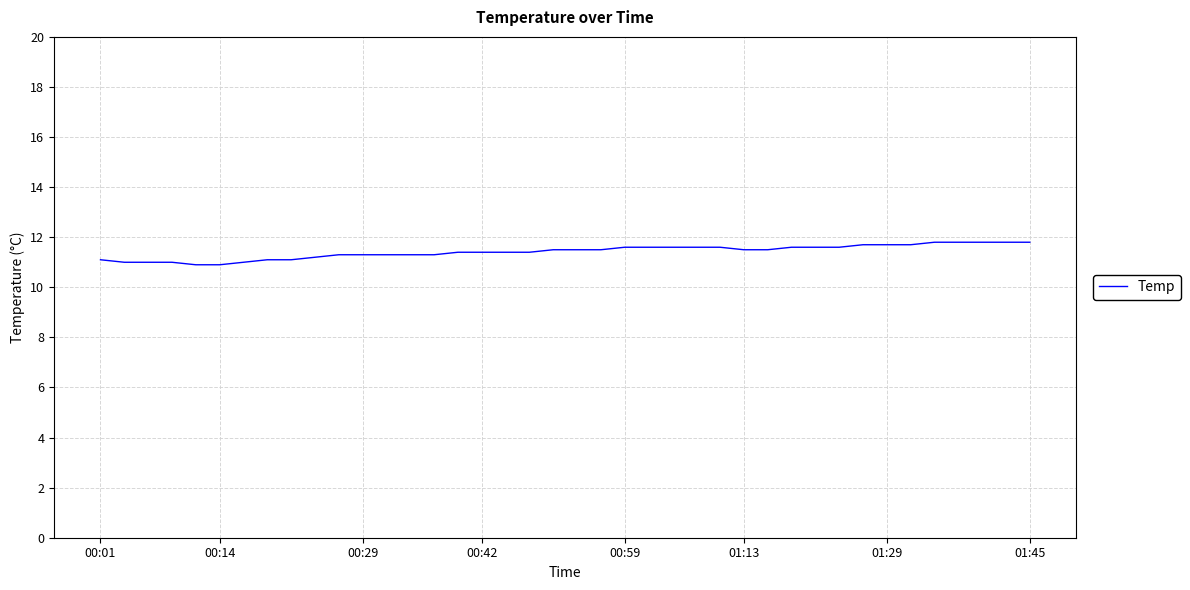

What is the maximum value shown in the chart?

11.8